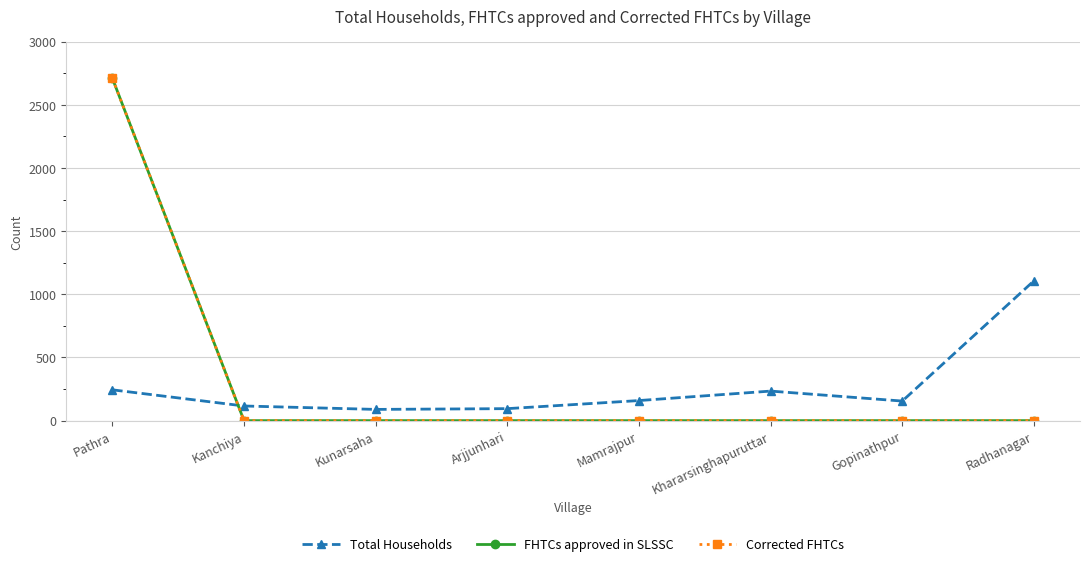

Which label corresponds to the largest value in the chart?

Pathra